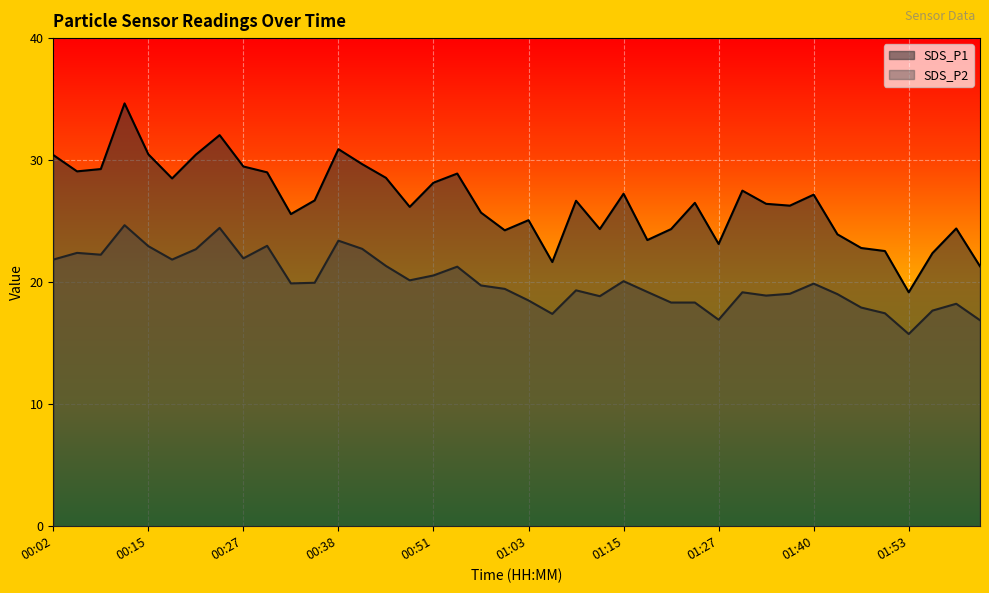

Is it true that SDS_P1 equals 28.9 at 00:54?

True